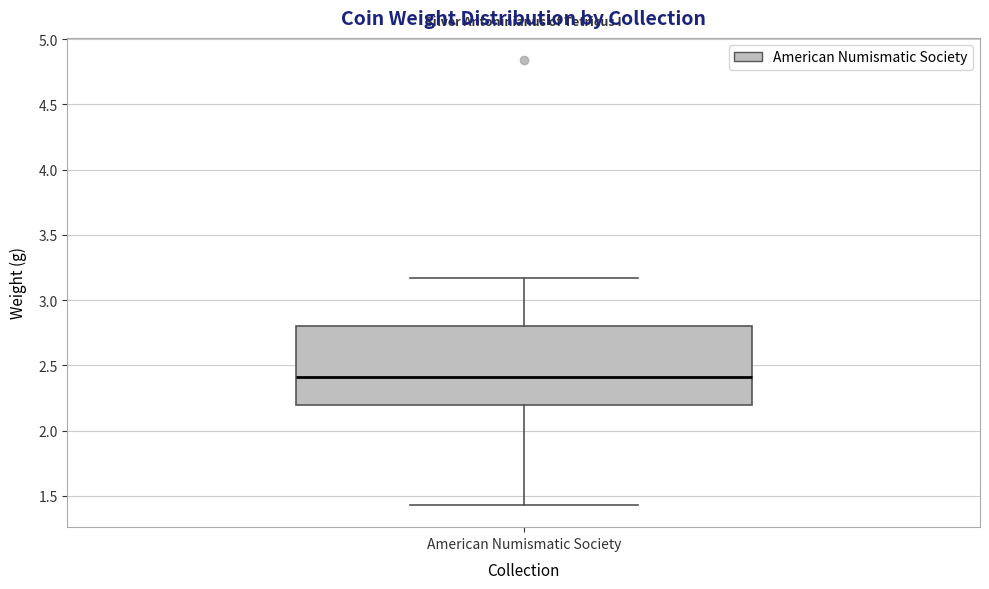

Where is the lower edge of the box for American Numismatic Society on the y-axis? The values are not printed on the chart, so give them approximately, as read against the axis.

2.20